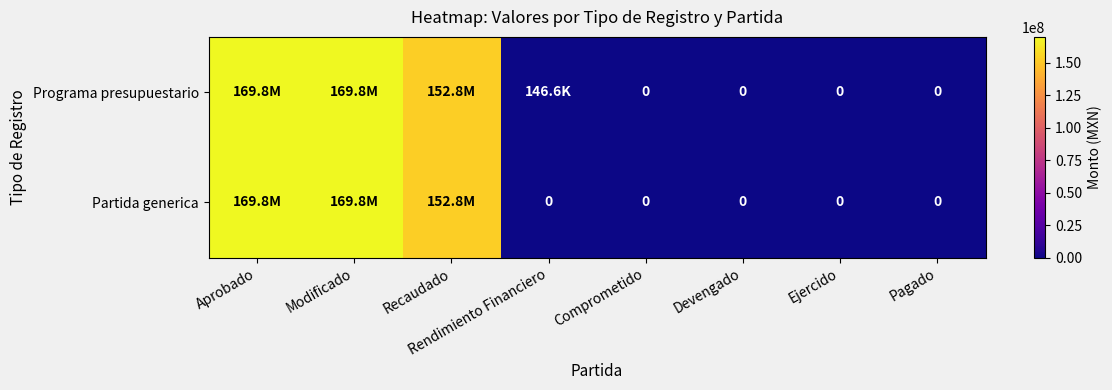

What is the total value across all series at Rendimiento Financiero?

146566.4